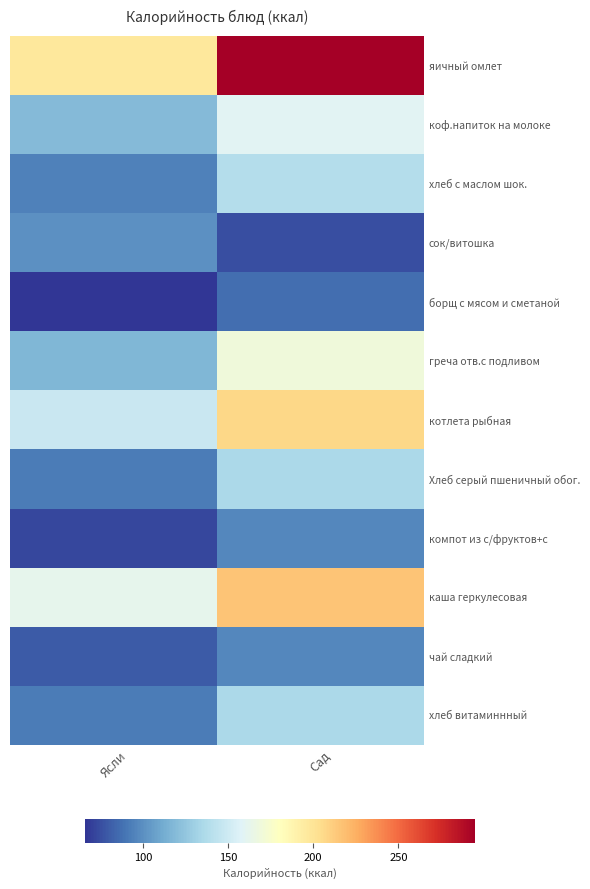

Rank the series by their maximum value, from lowest to highest.

борщ с мясом и сметаной, компот из с/фруктов+с, чай сладкий, сок/витошка, Хлеб серый пшеничный обог., хлеб витаминнный, хлеб с маслом шок., коф.напиток на молоке, греча отв.с подливом, котлета рыбная, каша геркулесовая, яичный омлет